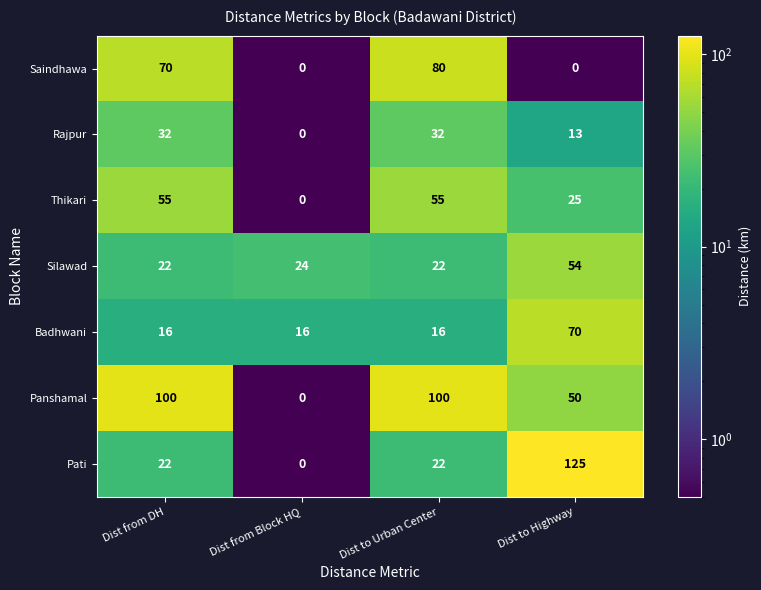

The value of Saindhawa at Dist from DH is 70. True or false?

True